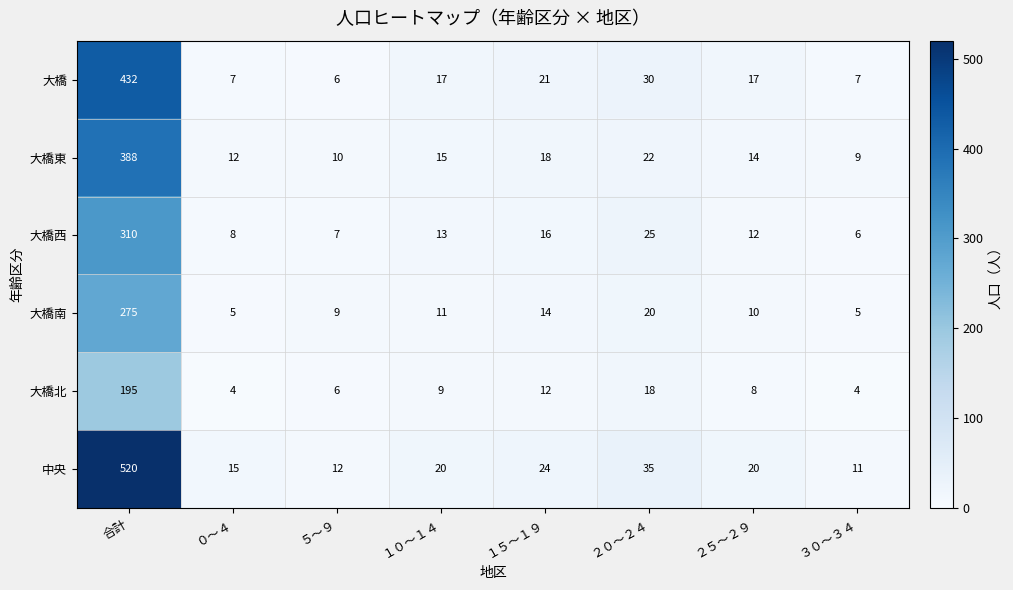

What is the approximate value of 大橋 at ３０～３４, to the nearest 10?

10